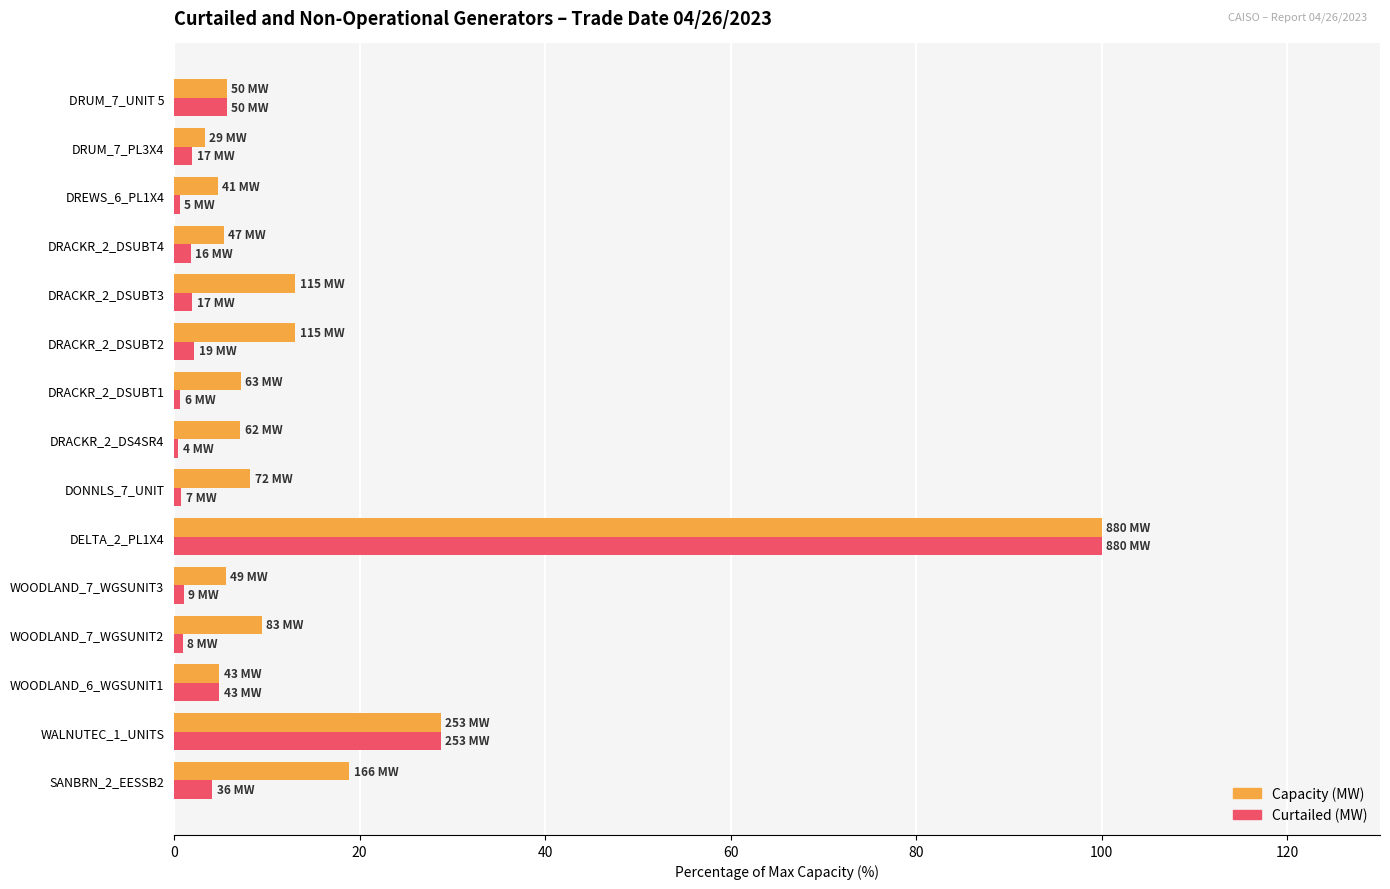

At DRACKR_2_DSUBT1, list the series in order from smallest to largest.

Curtailed (MW), Capacity (MW)